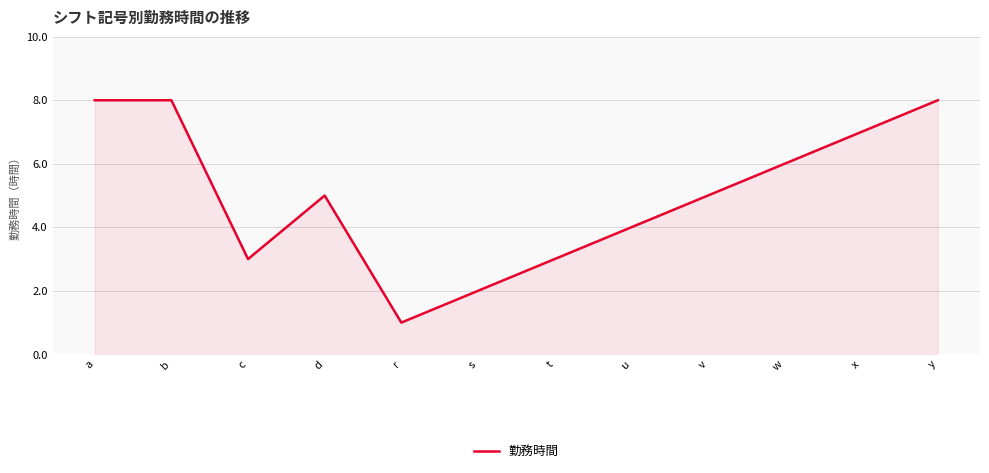

What position from the left is v?

9